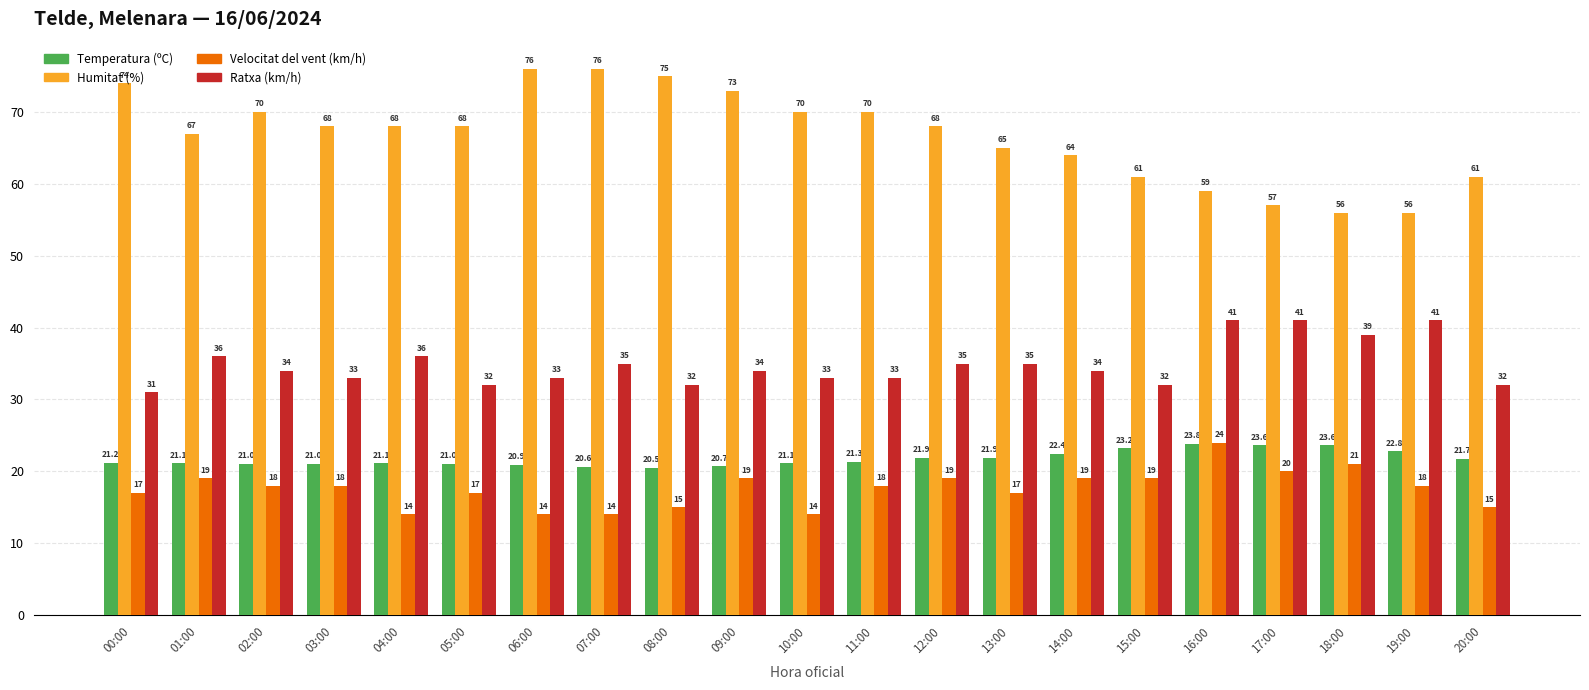

What are all the series names shown in the legend?

Temperatura (ºC), Humitat (%), Velocitat del vent (km/h), Ratxa (km/h)